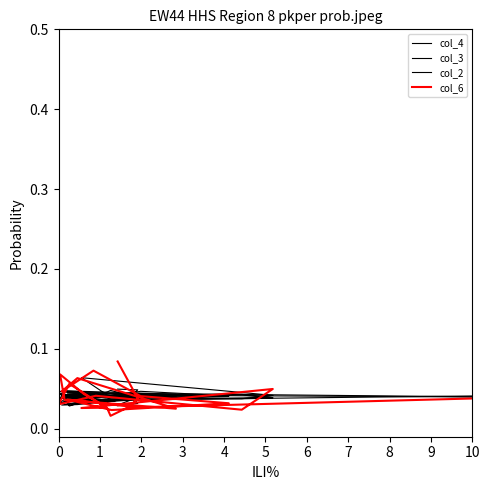

True or false: col_6 has more than 0 points higher than both neighbors.

True